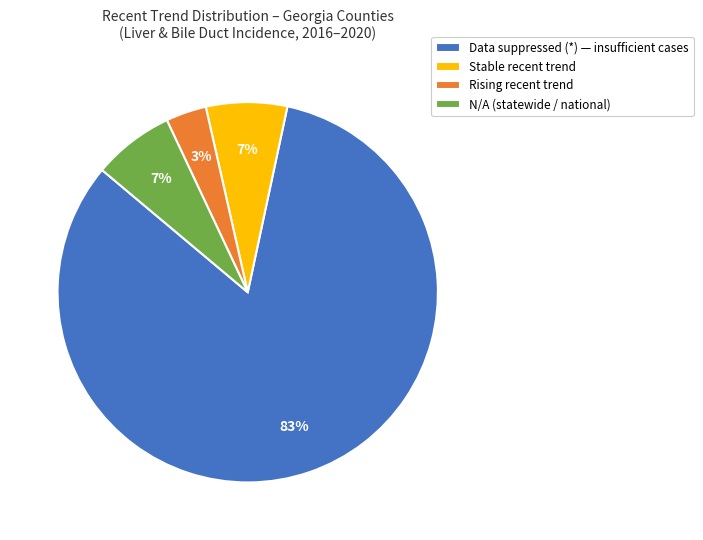

Is the sum of Stable recent trend and Rising recent trend greater than half?

No